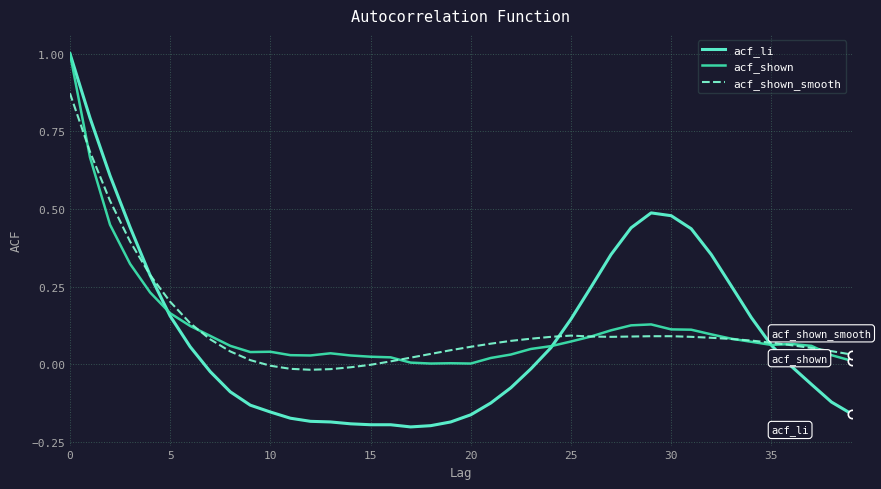

What are all the series names shown in the legend?

acf_li, acf_shown, acf_shown_smooth